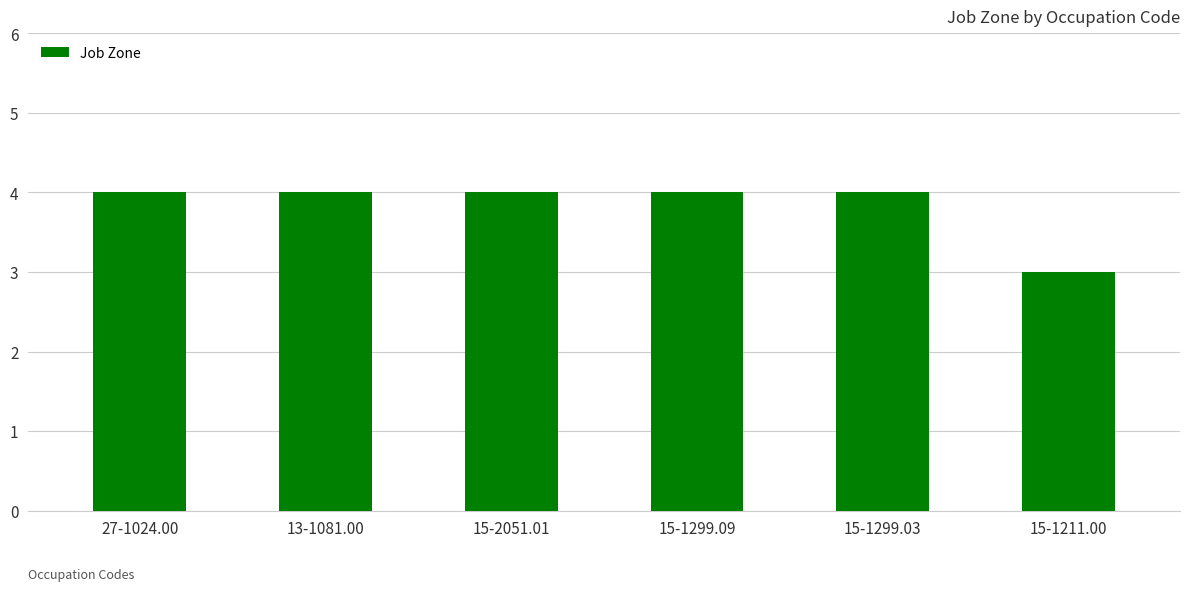

Count the number of data series in this chart.

1